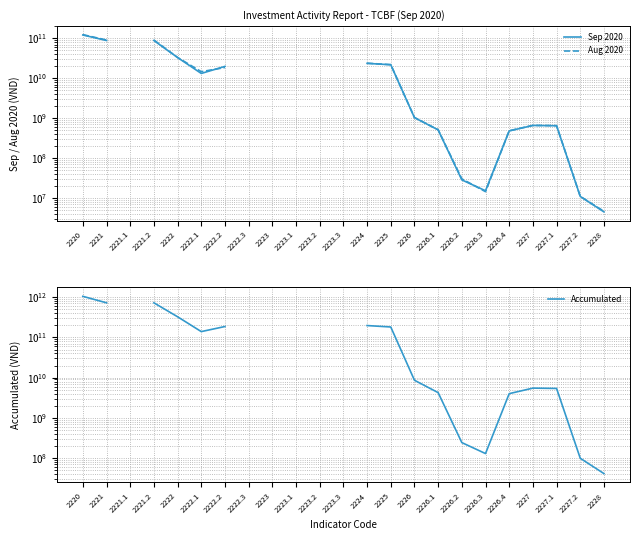

Rank the series by their maximum value, from lowest to highest.

Sep 2020, Aug 2020, Accumulated